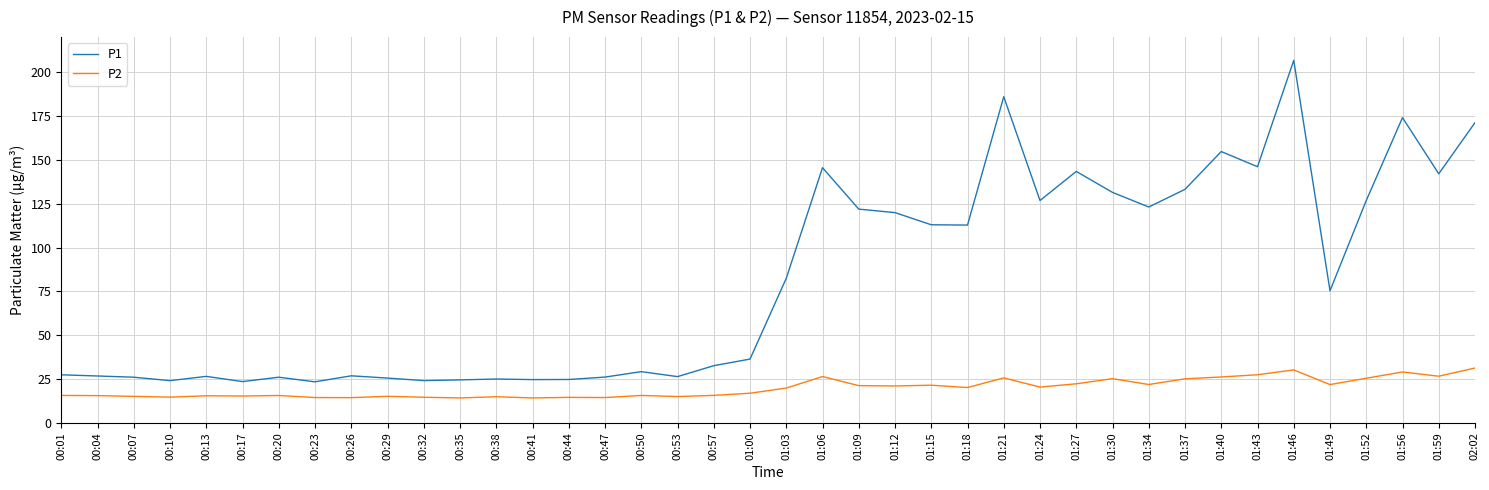

What is the difference between the maximum and minimum values in the P1 series?

183.3